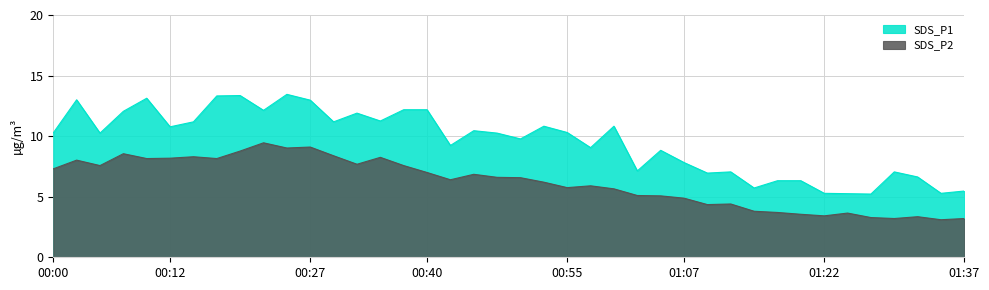

True or false: SDS_P1 and SDS_P2 intersect in this chart.

False